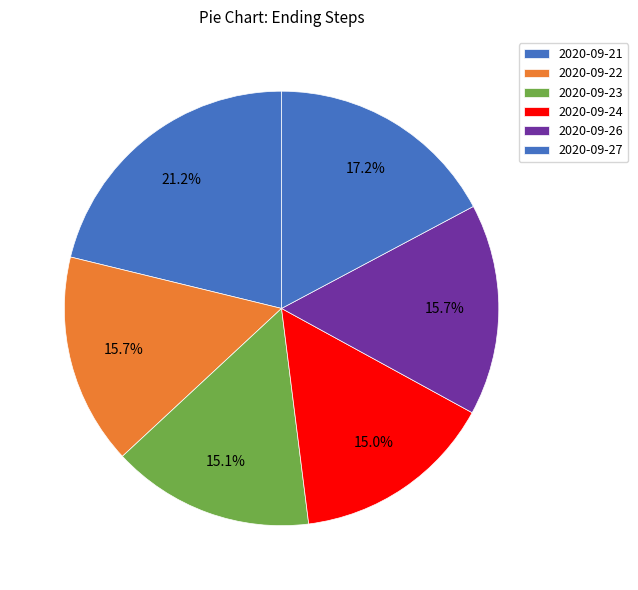

Does any single category account for the majority?

No